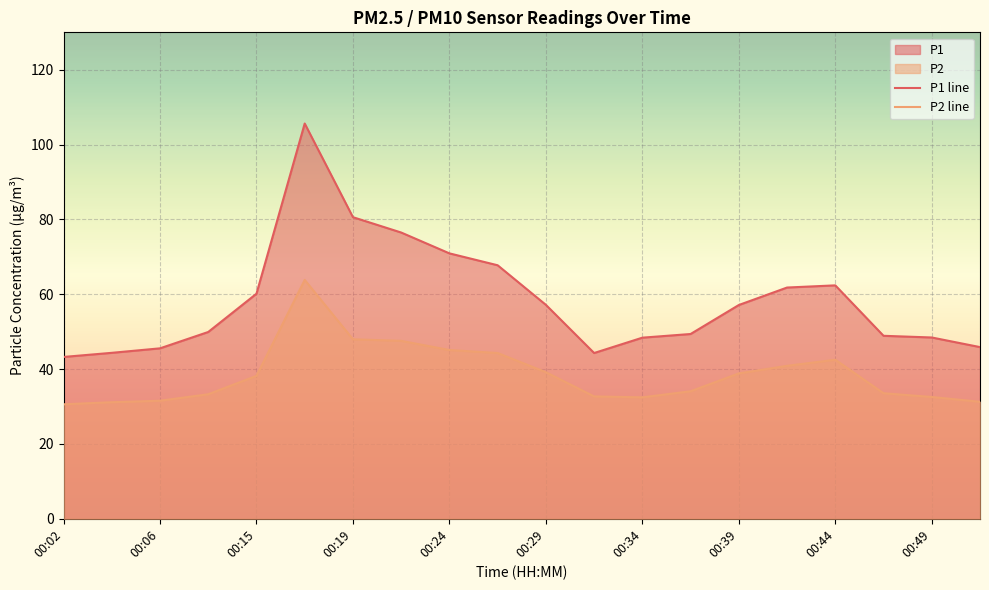

What is the highest value of the P2 line series?

63.8